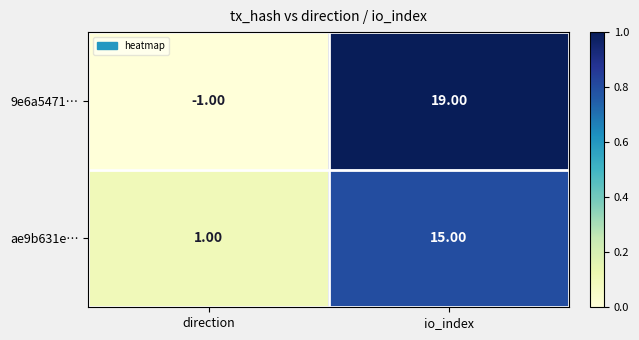

How many distinct data groups are displayed?

2